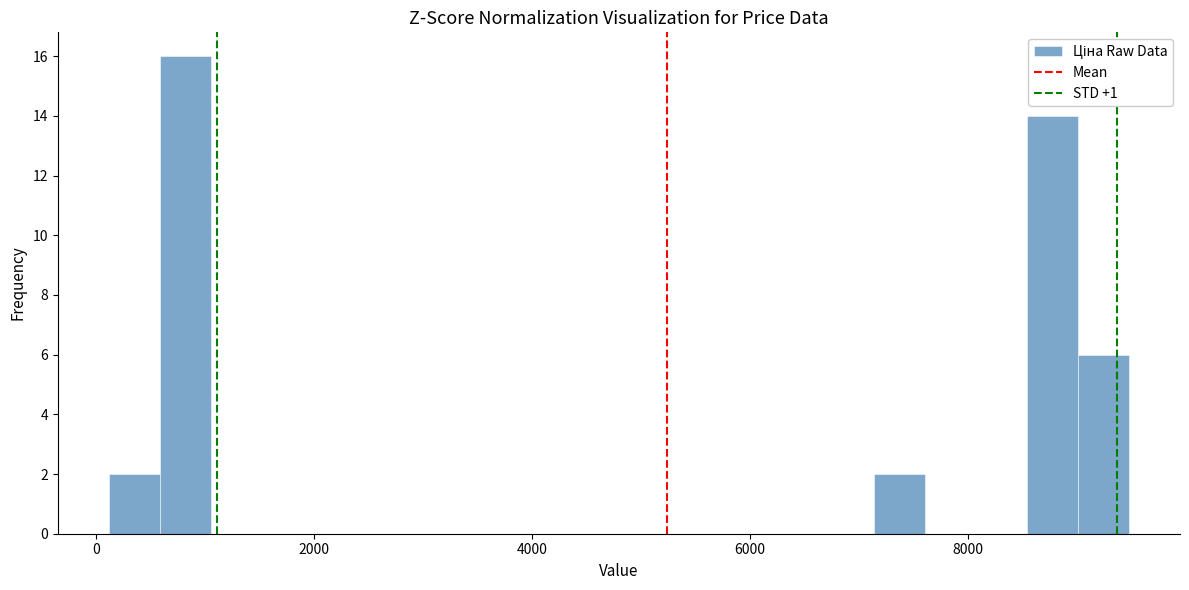

Read against the x-axis, roughly where is the centre of the tallest bar?

800